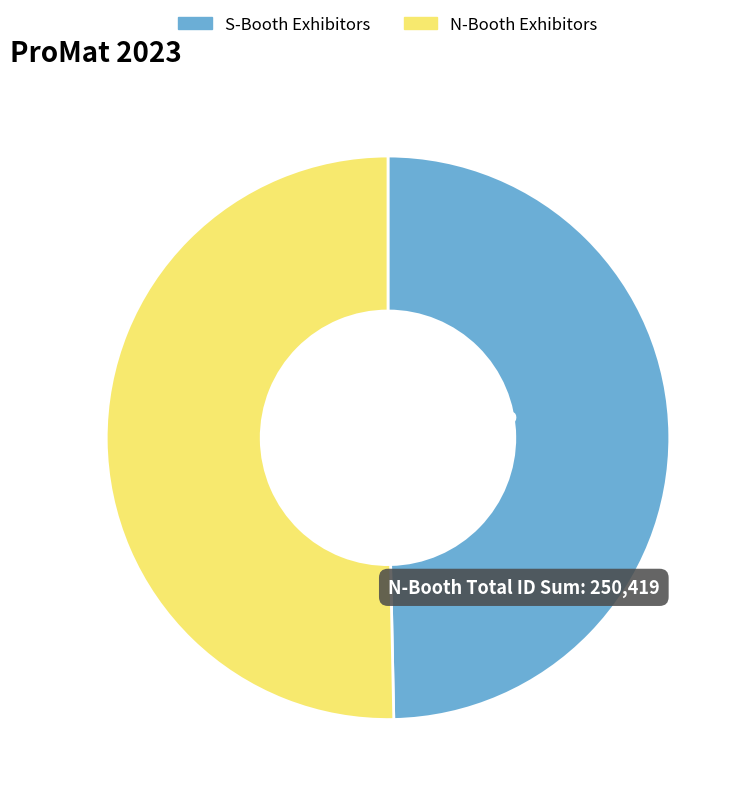

Is the sum of S-Booth Exhibitors and N-Booth Exhibitors greater than half?

Yes